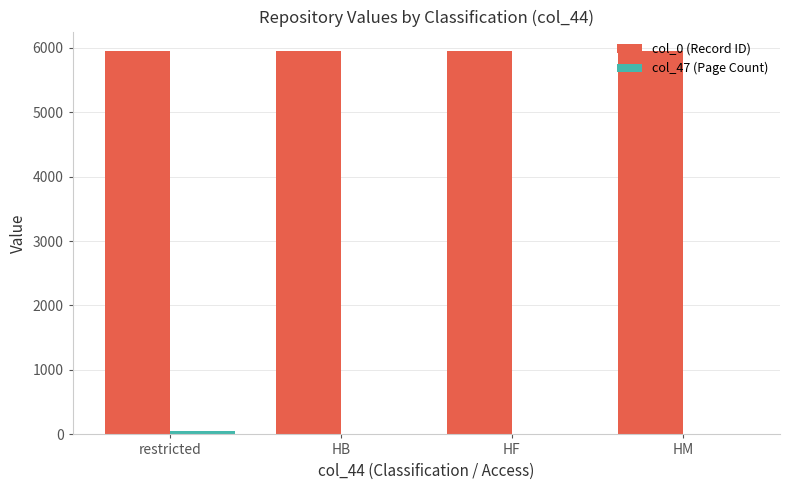

Which series has the largest total across all categories?

col_0 (Record ID)